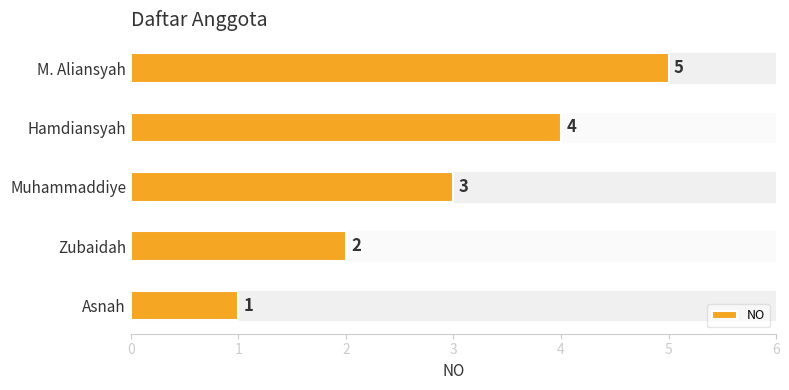

Rank the categories by value from highest to lowest.

M. Aliansyah, Hamdiansyah, Muhammaddiye, Zubaidah, Asnah